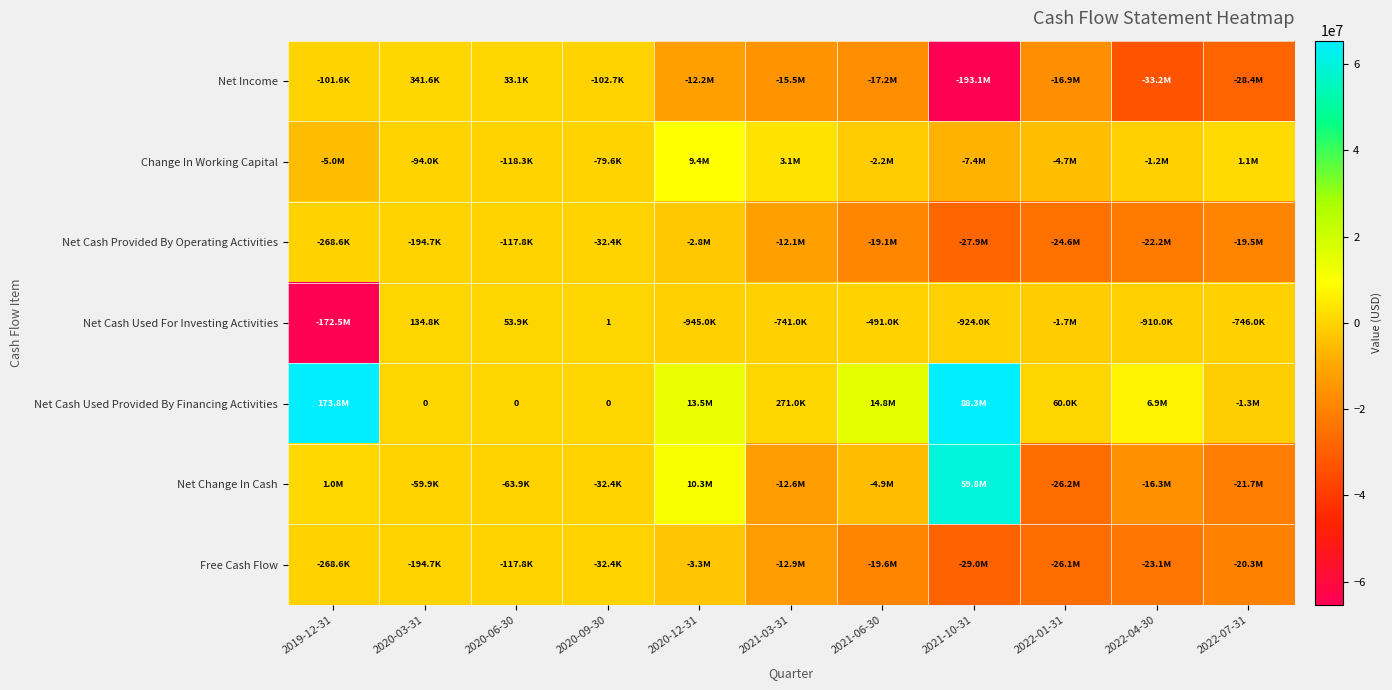

What is the average value of the Net Cash Used For Investing Activities series?

-16253112